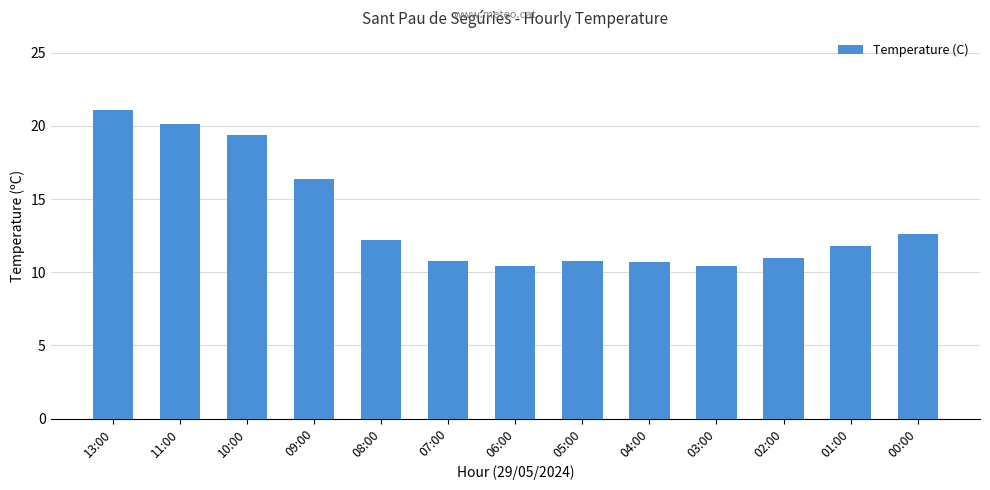

What is the sum of all values?

177.7